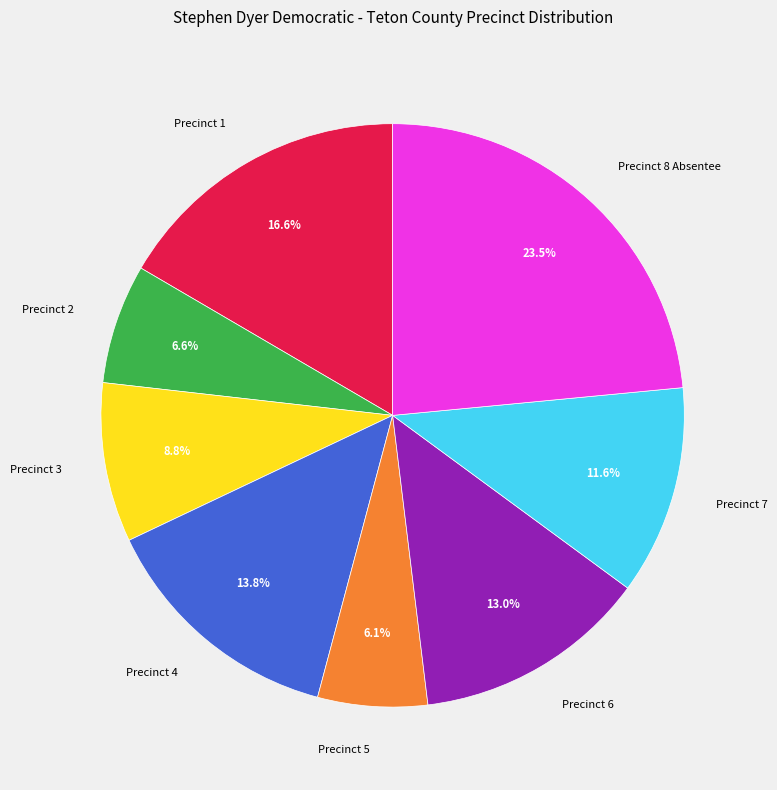

Which slice is the largest?

Precinct 8 Absentee